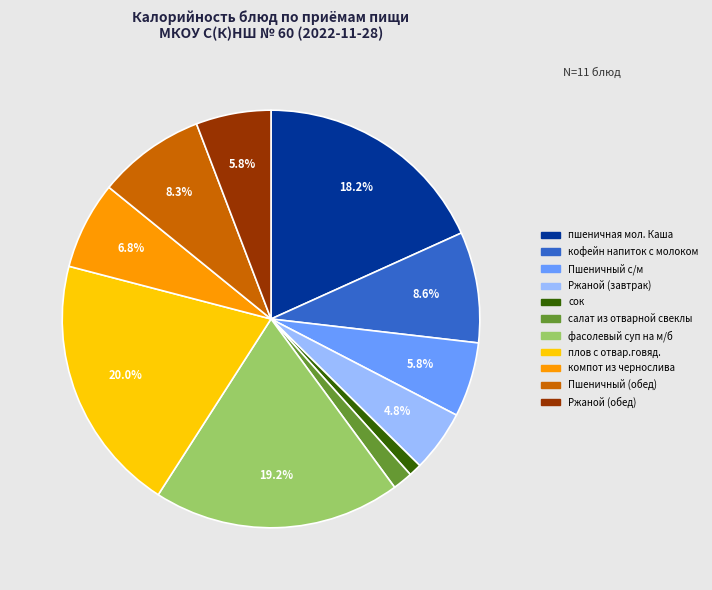

How many slices are in this pie chart?

11